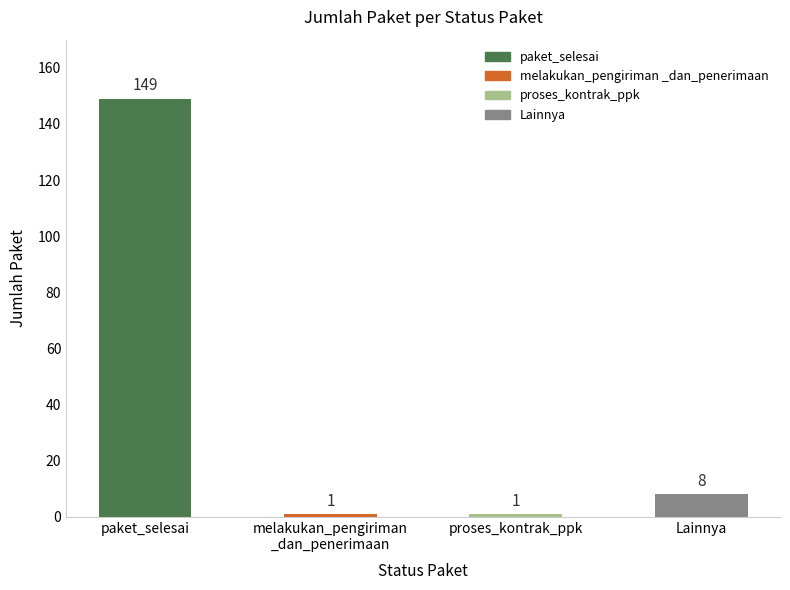

The chart shows a value of 1 at proses_kontrak_ppk. True or false?

True